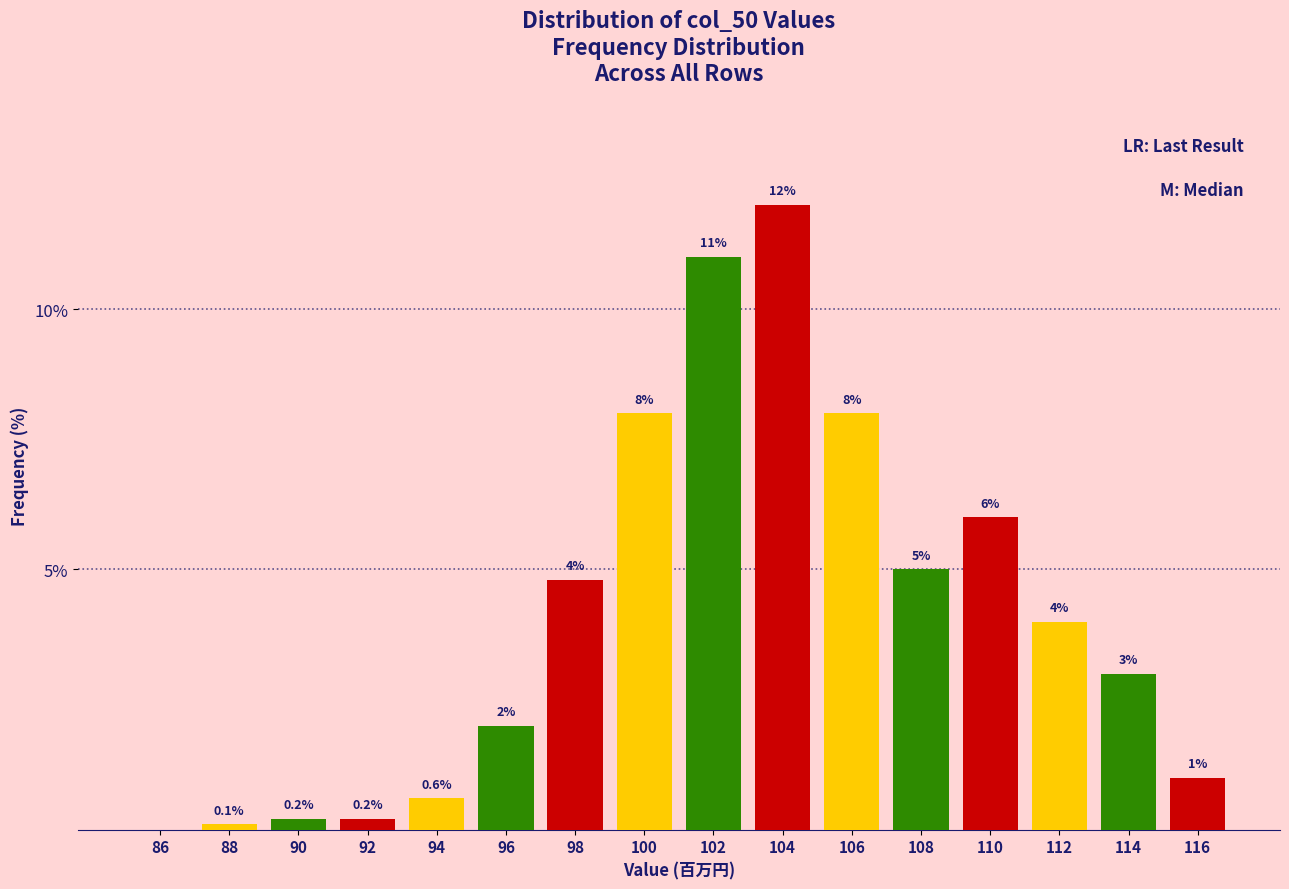

Reading left to right, what are all the values shown in this chart?

86=0.0	88=0.1	90=0.2	92=0.2	94=0.6	96=2.0	98=4.8	100=8.0	102=11.0	104=12.0	106=8.0	108=5.0	110=6.0	112=4.0	114=3.0	116=1.0